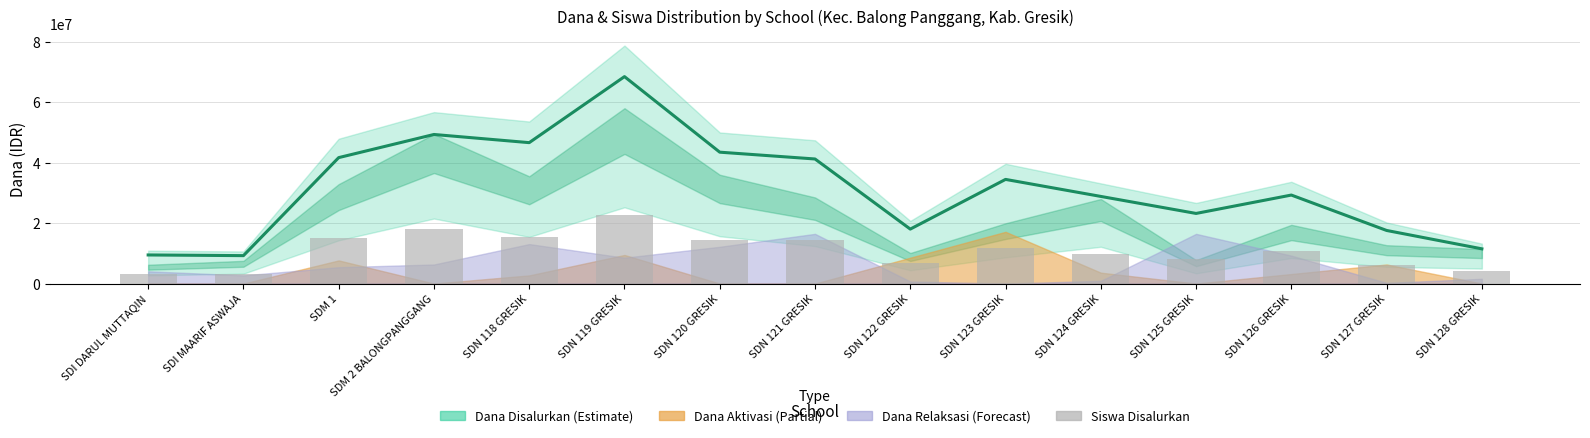

The chart shows a value of 1110532.9 at SDI MAARIF ASWAJA. True or false?

False